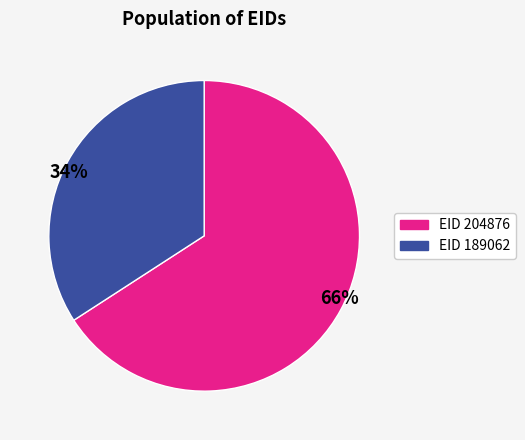

What is the largest slice in the pie chart?

EID 204876